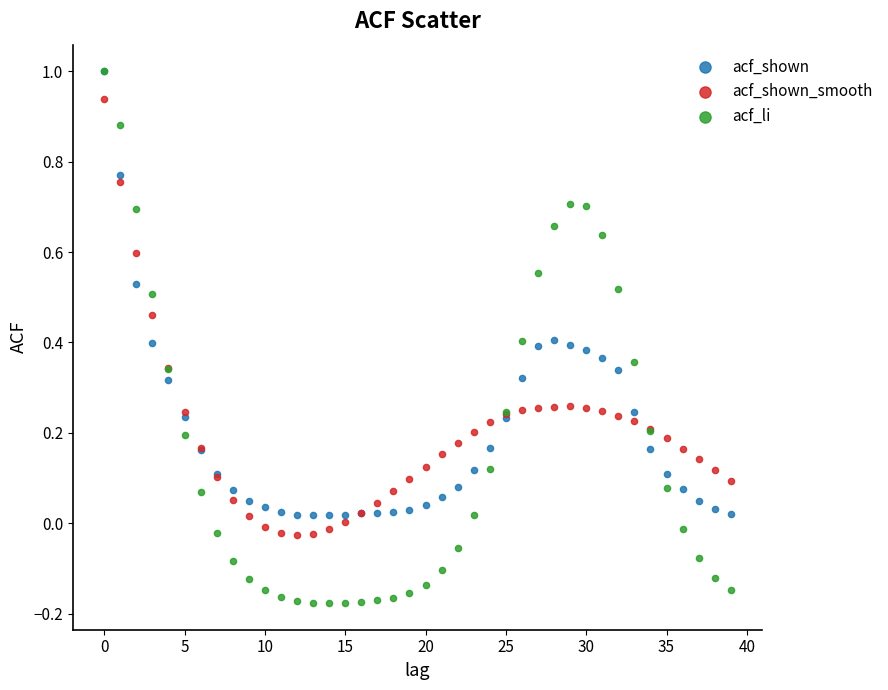

What are all the series names shown in the legend?

acf_shown, acf_shown_smooth, acf_li